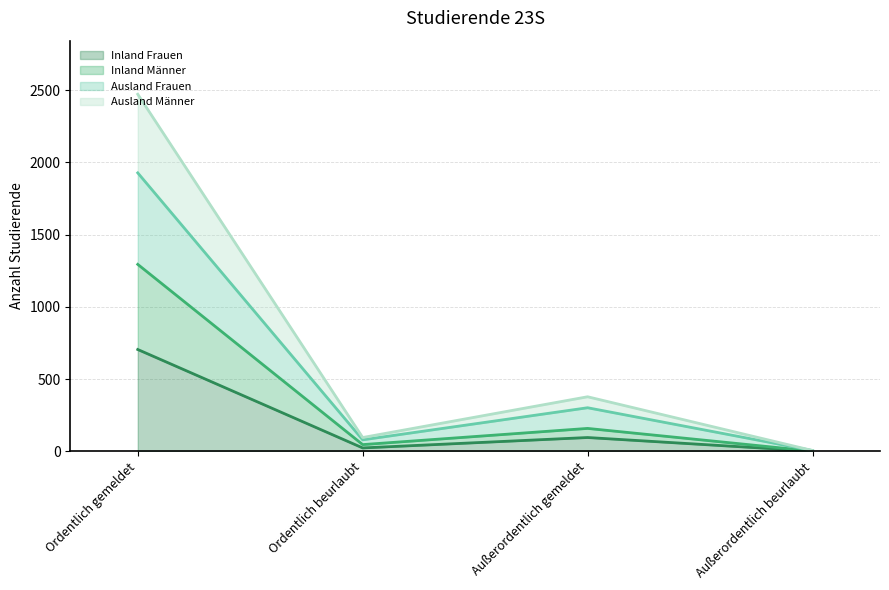

What is the label of the 4th point from the left?

Außerordentlich beurlaubt